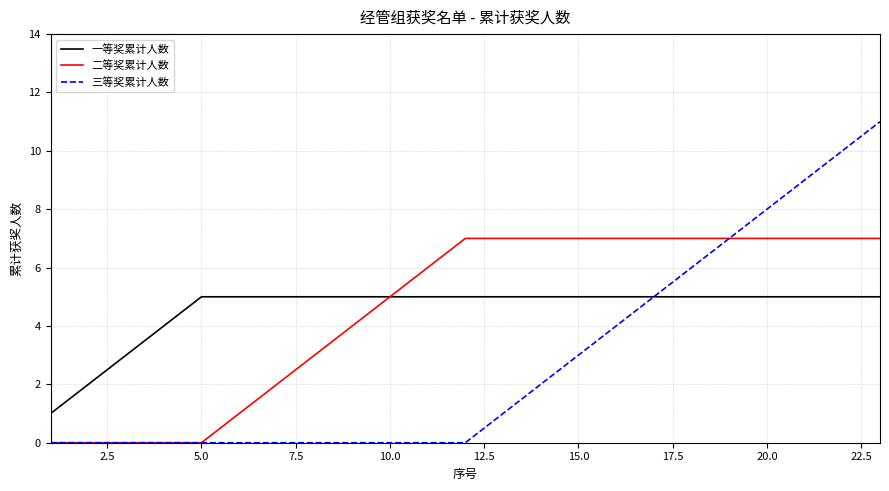

Rank the series by their maximum value, from highest to lowest.

三等奖累计人数, 二等奖累计人数, 一等奖累计人数